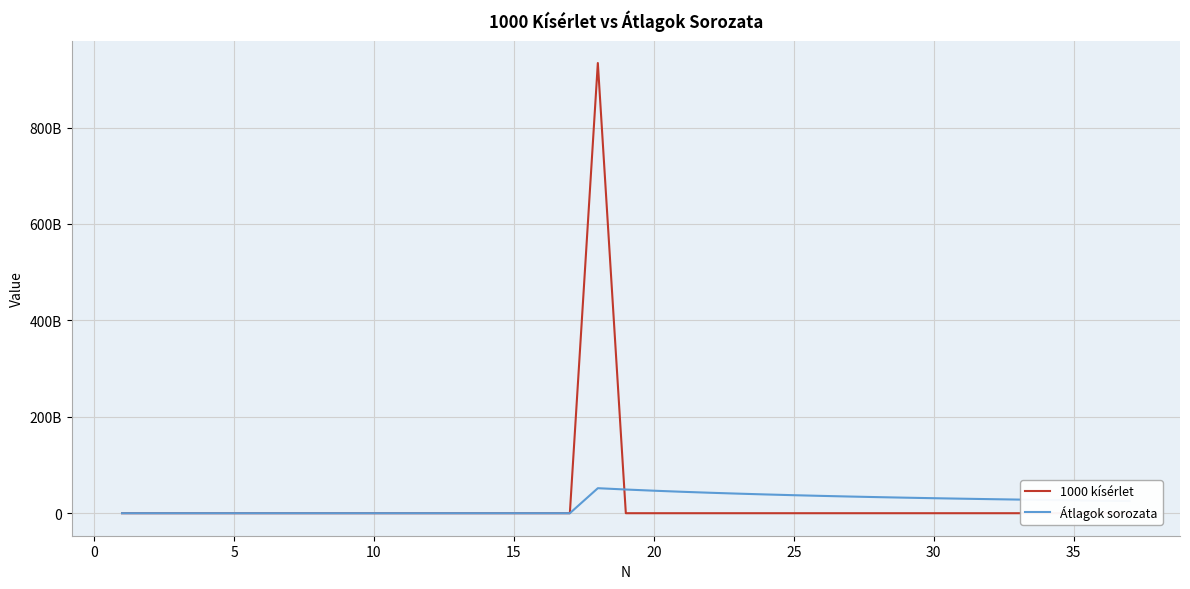

What is the difference between the maximum and second lowest values in the Átlagok sorozata series?

51885526955.6